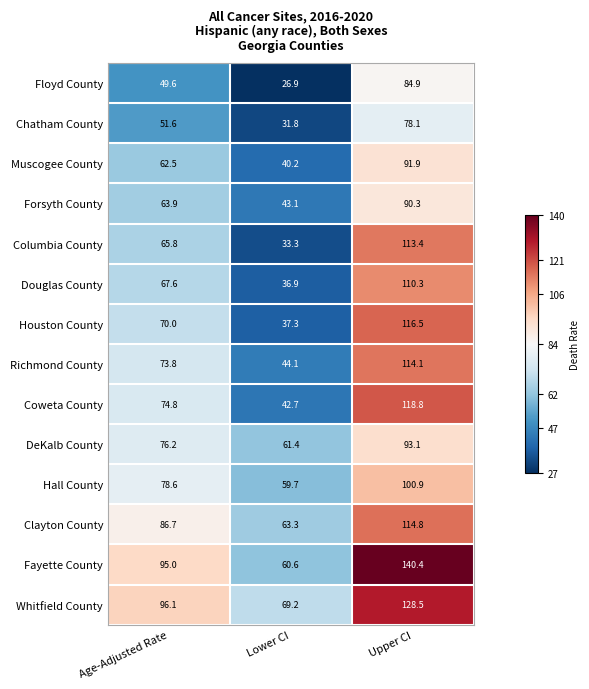

At which category is the sum across all series the highest?

Upper CI